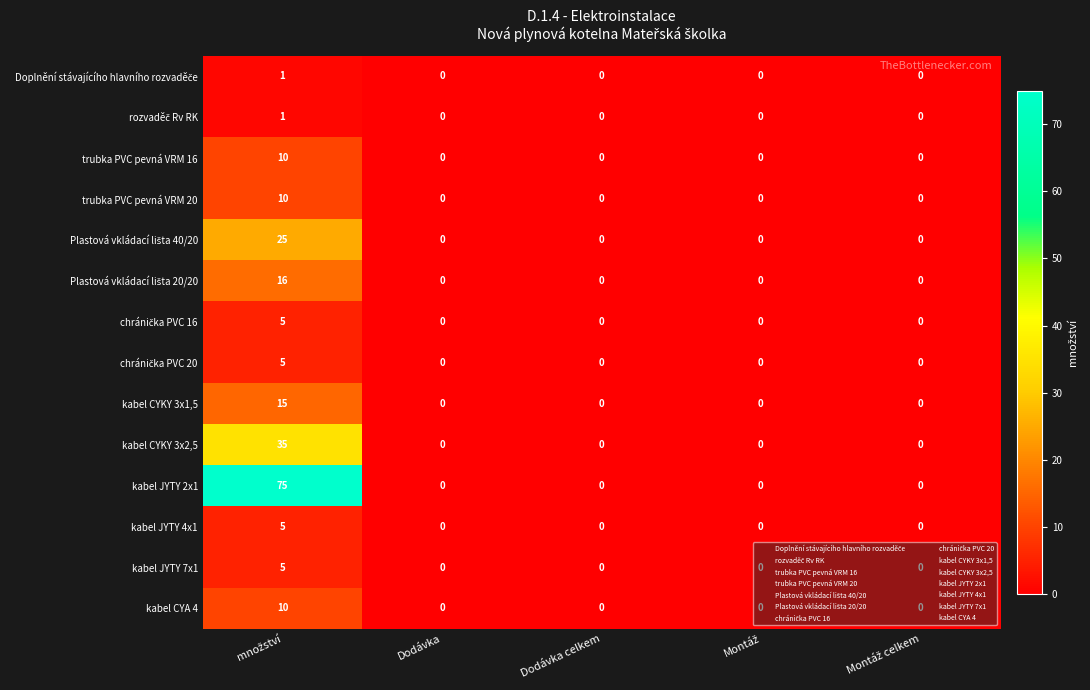

Which series has the largest total across all categories?

kabel JYTY 2x1